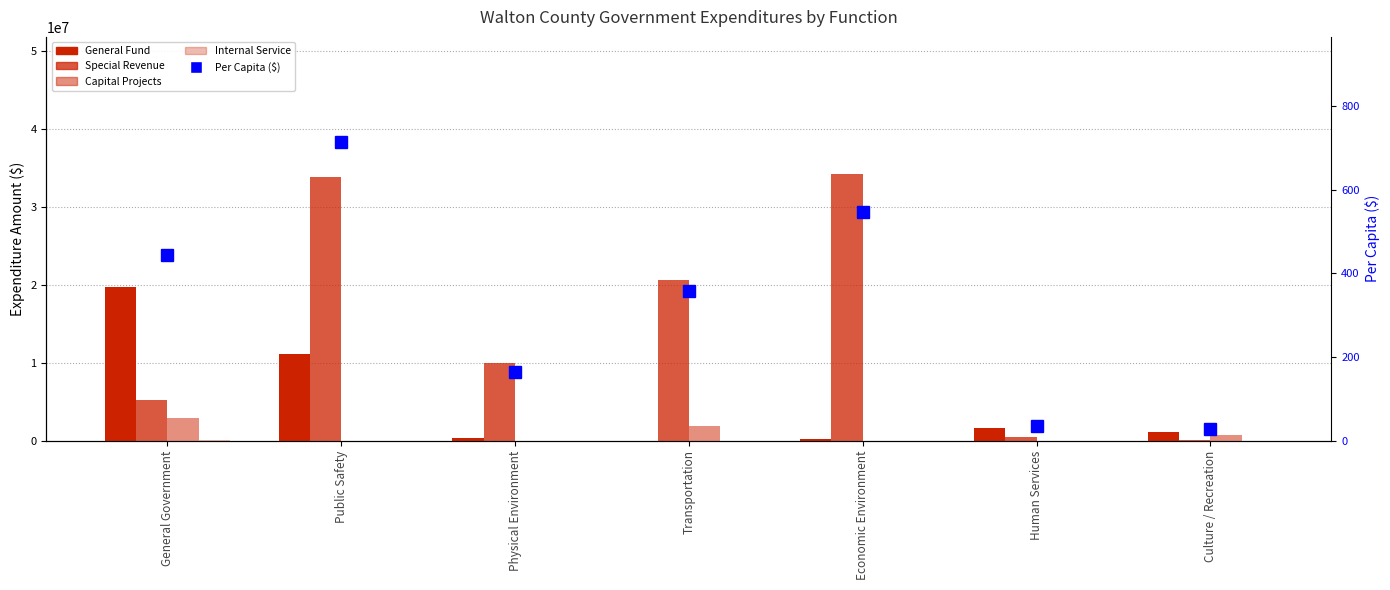

Which has a higher value, Physical Environment or General Government?

General Government